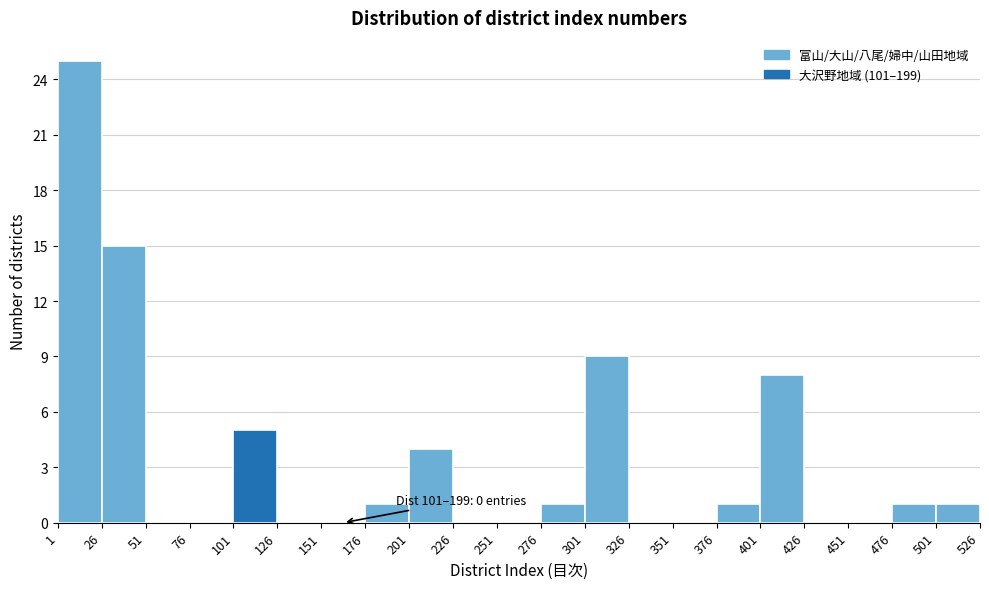

Which range on the x-axis has the tallest bar?

1 to 26